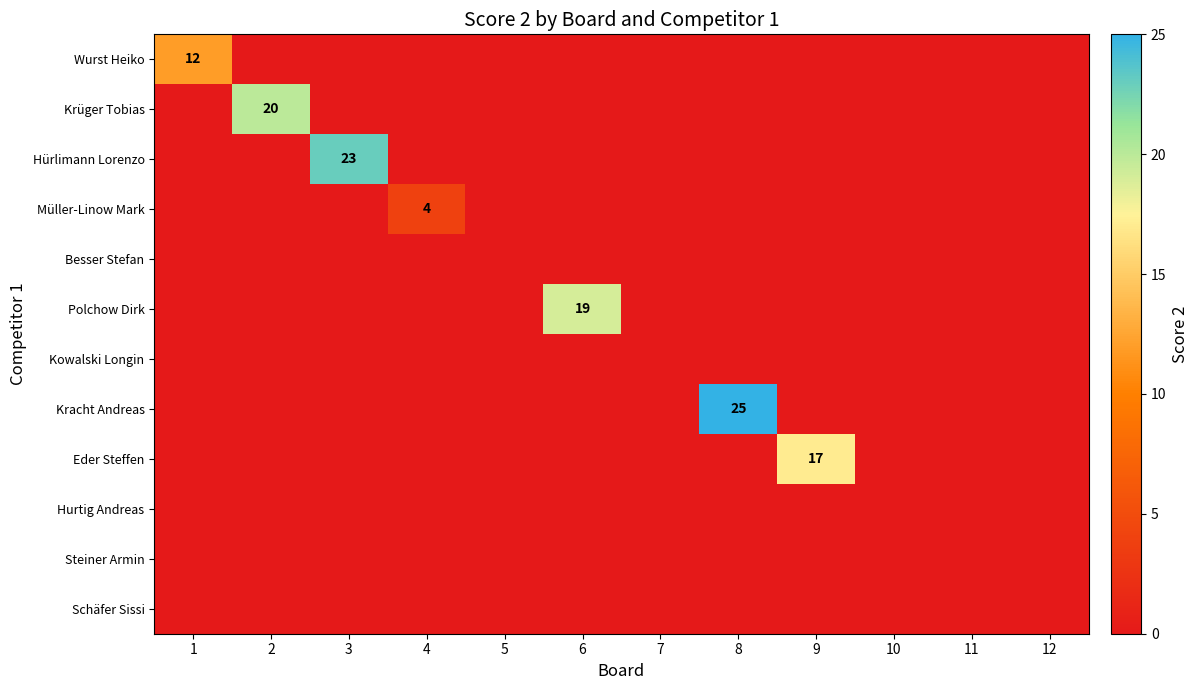

Which category has the highest value across all series?

8